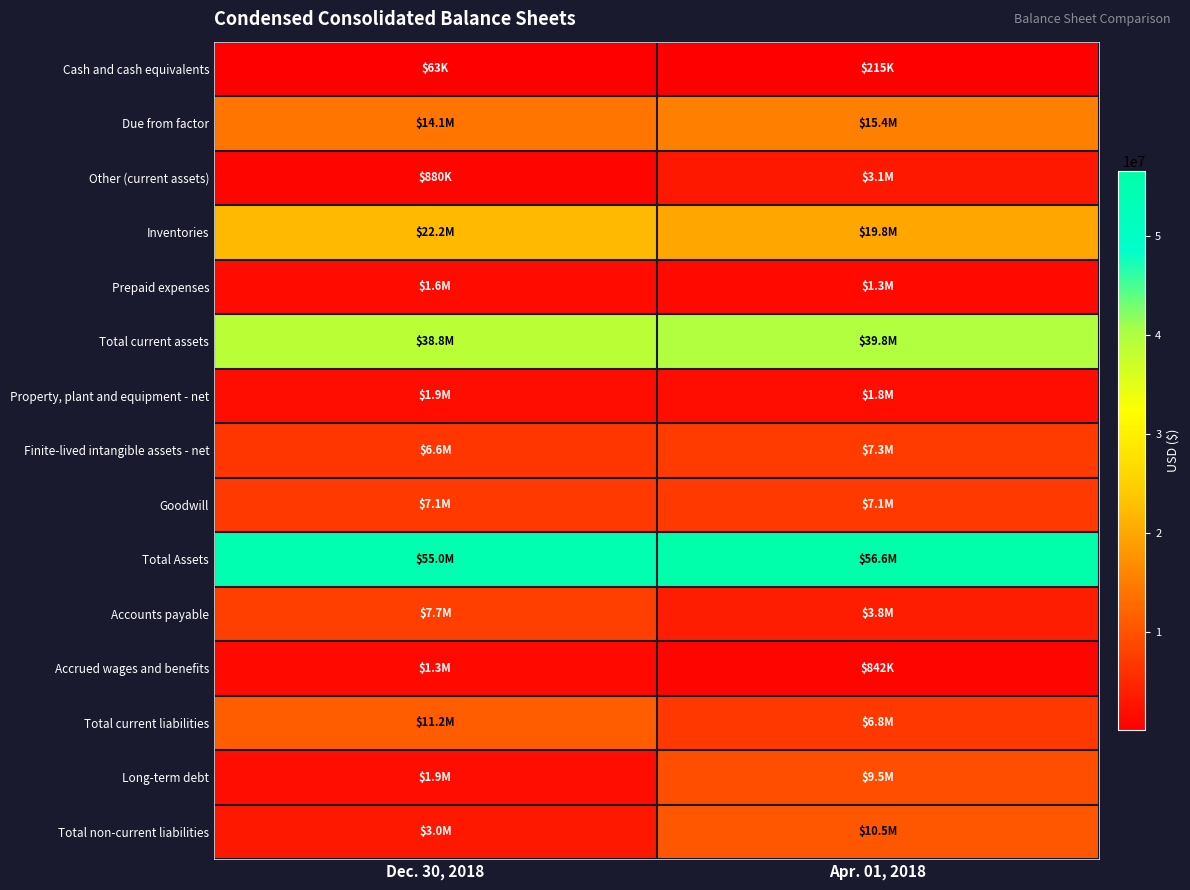

Rank the series at Apr. 01, 2018 from lowest to highest value.

Cash and cash equivalents, Accrued wages and benefits, Prepaid expenses, Property, plant and equipment - net, Other (current assets), Accounts payable, Total current liabilities, Goodwill, Finite-lived intangible assets - net, Long-term debt, Total non-current liabilities, Due from factor, Inventories, Total current assets, Total Assets